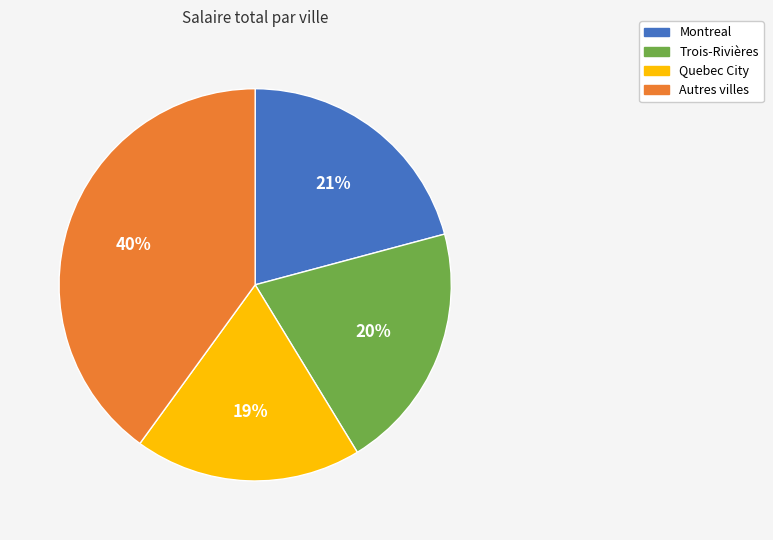

To the nearest percent, what percentage of the pie is Quebec City?

19%